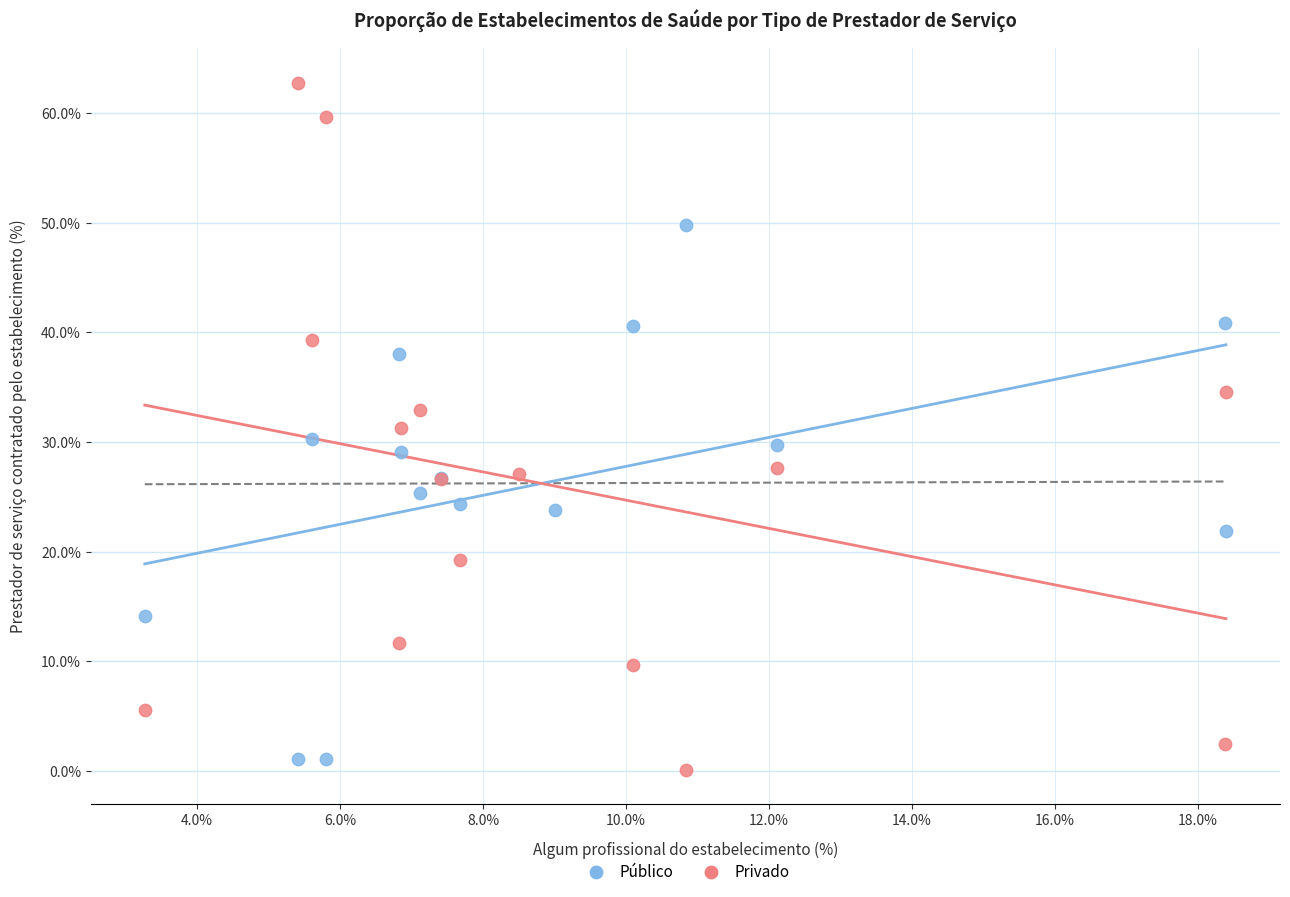

Which series contains the highest Y value?

Privado